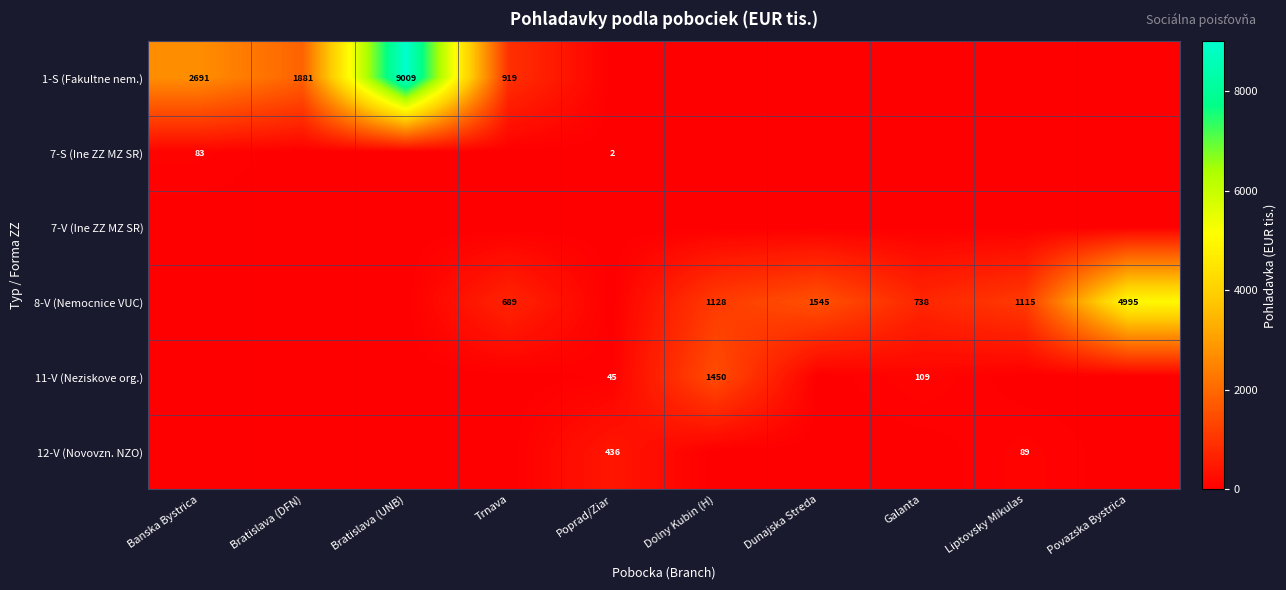

True or false: 8-V (Nemocnice VUC) has a value of 738 at Galanta.

True